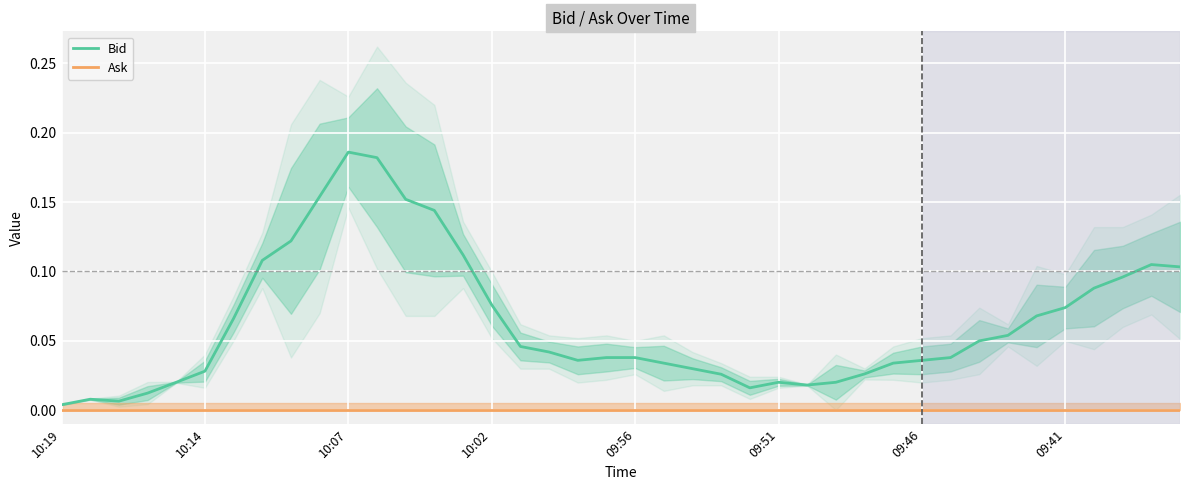

True or false: Ask and Bid intersect in this chart.

False